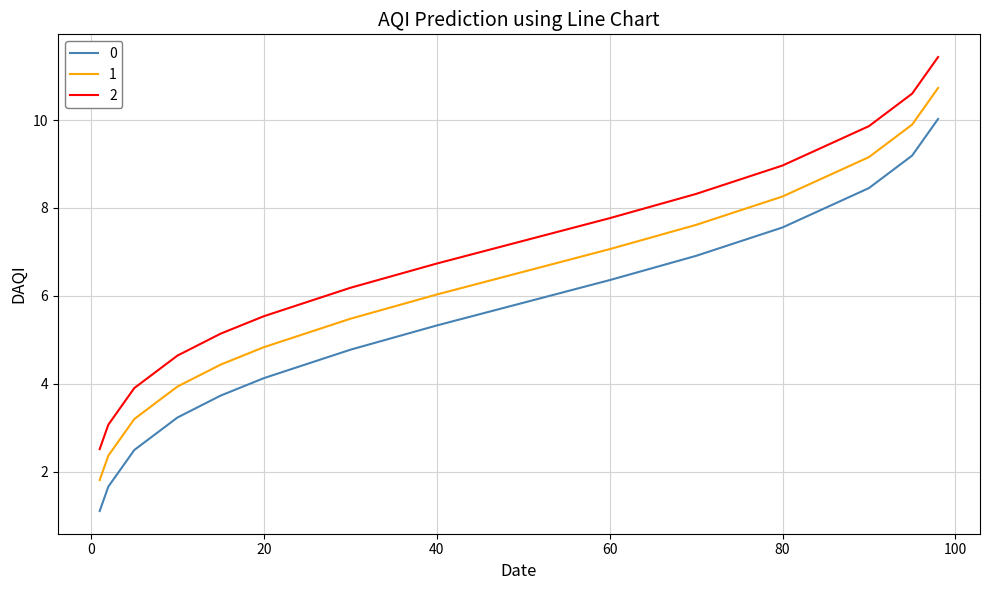

Rank the series by their average value, from lowest to highest.

0, 1, 2